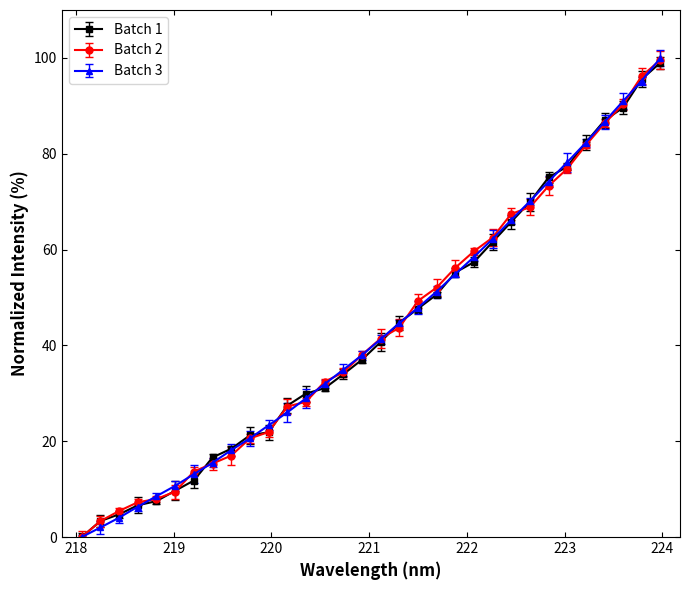

What is the maximum value for Batch 3?

100.0